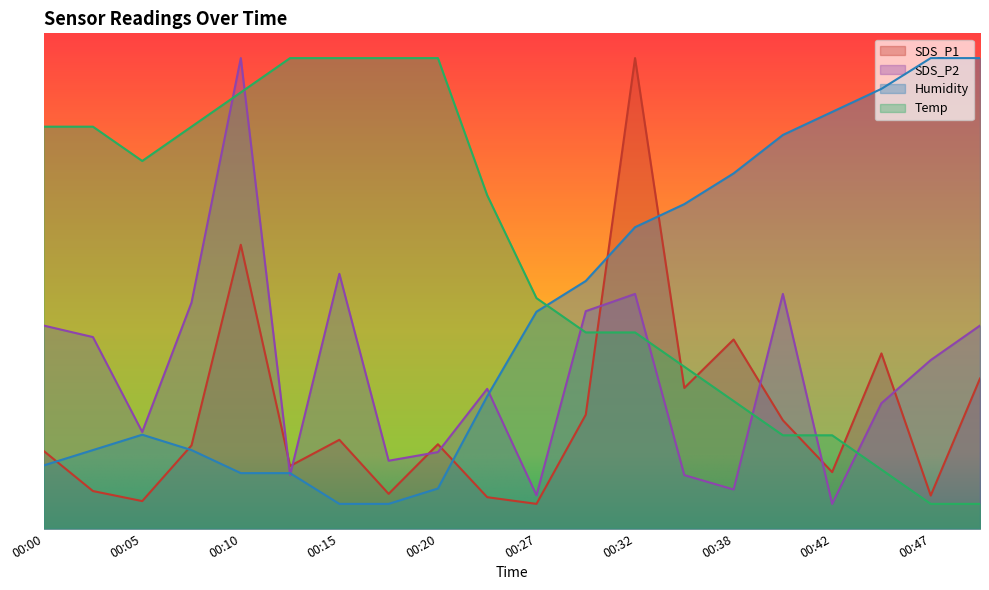

True or false: Temp has a value of 12.3 at 00:38.

False